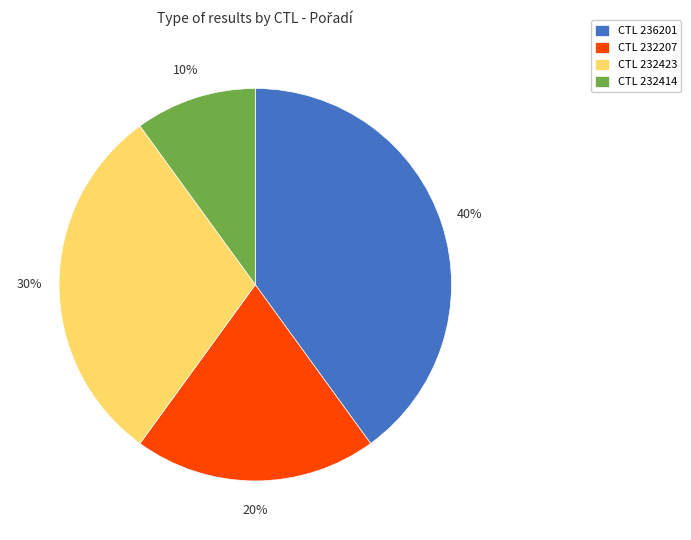

Which slice is the largest?

CTL 236201